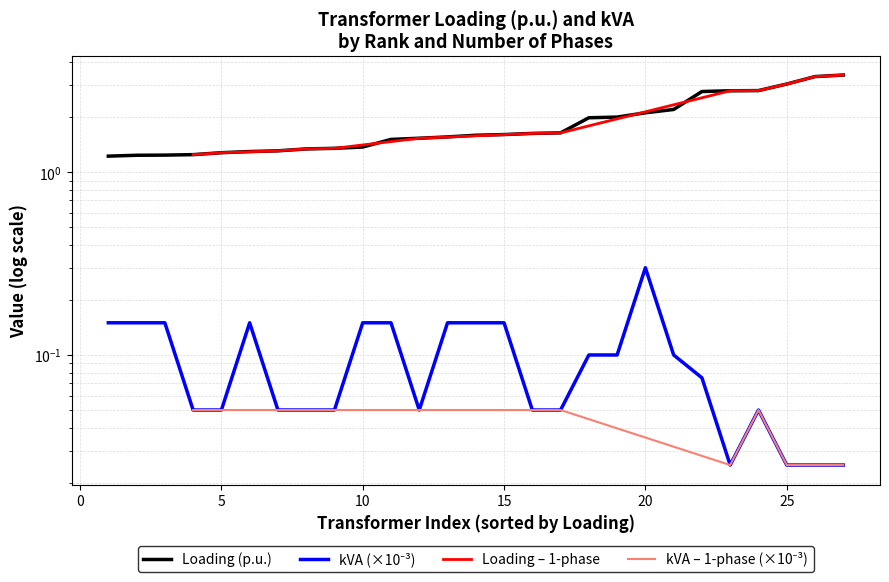

What is the difference between the second highest and minimum values in the kVA series?

0.1